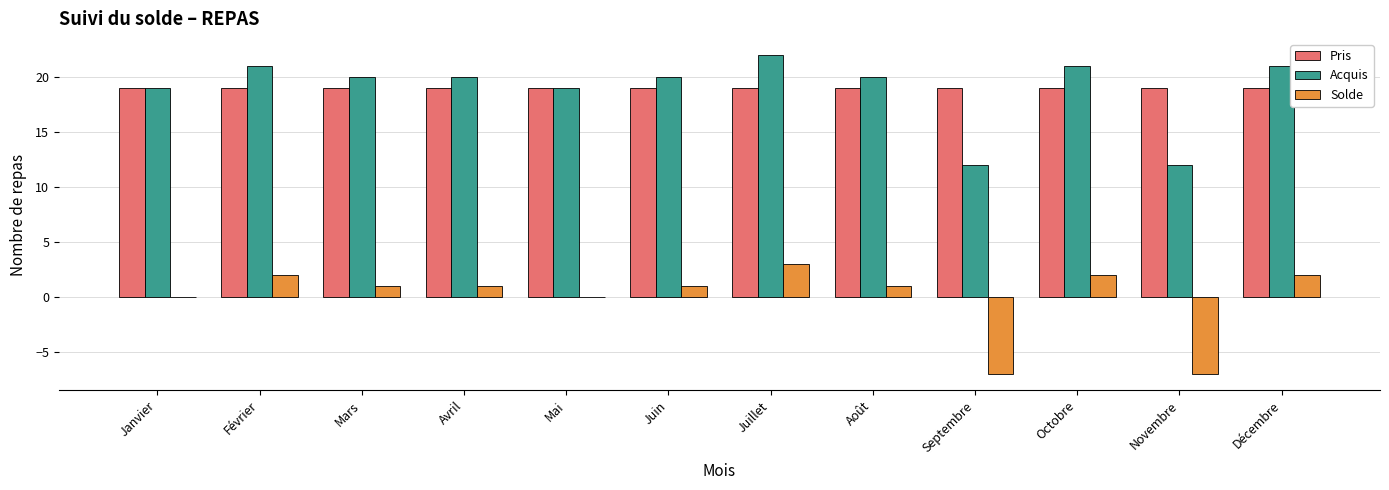

What is the total value across all series at Juillet?

44